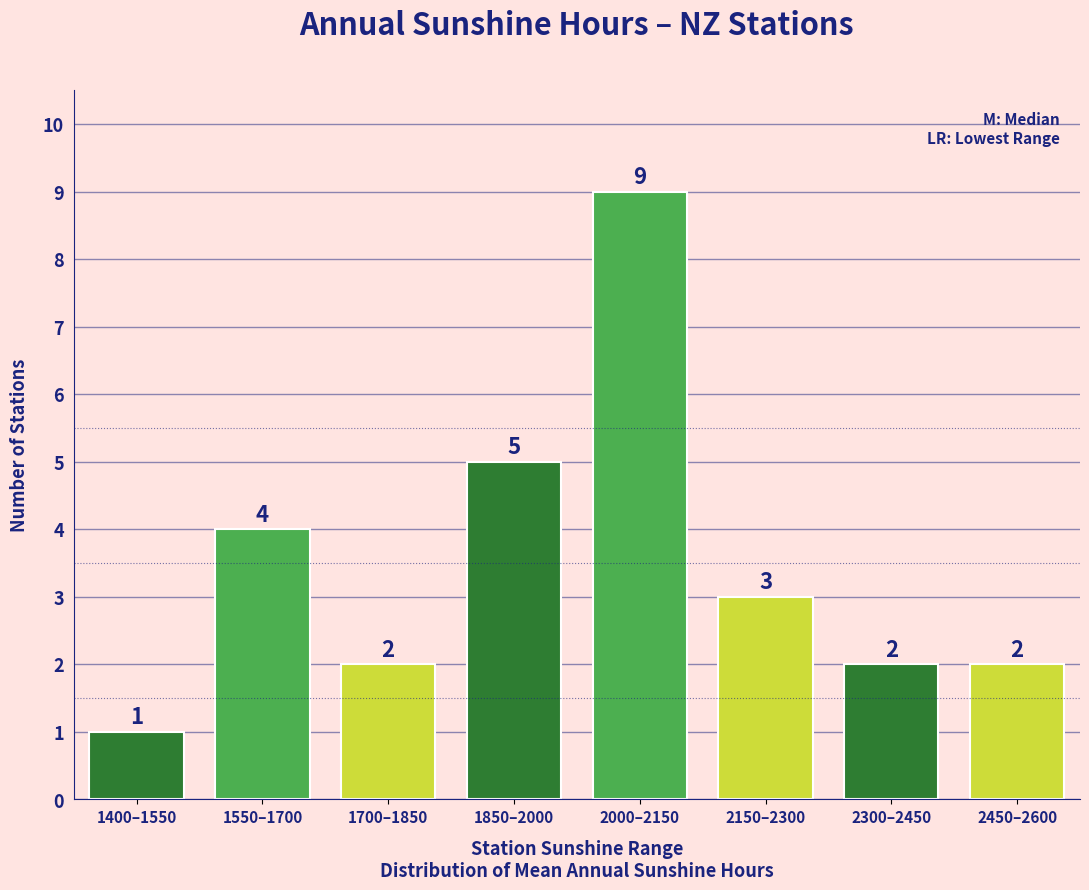

Reading left to right, extract all data points from this chart.

1400–1550=1	1550–1700=4	1700–1850=2	1850–2000=5	2000–2150=9	2150–2300=3	2300–2450=2	2450–2600=2